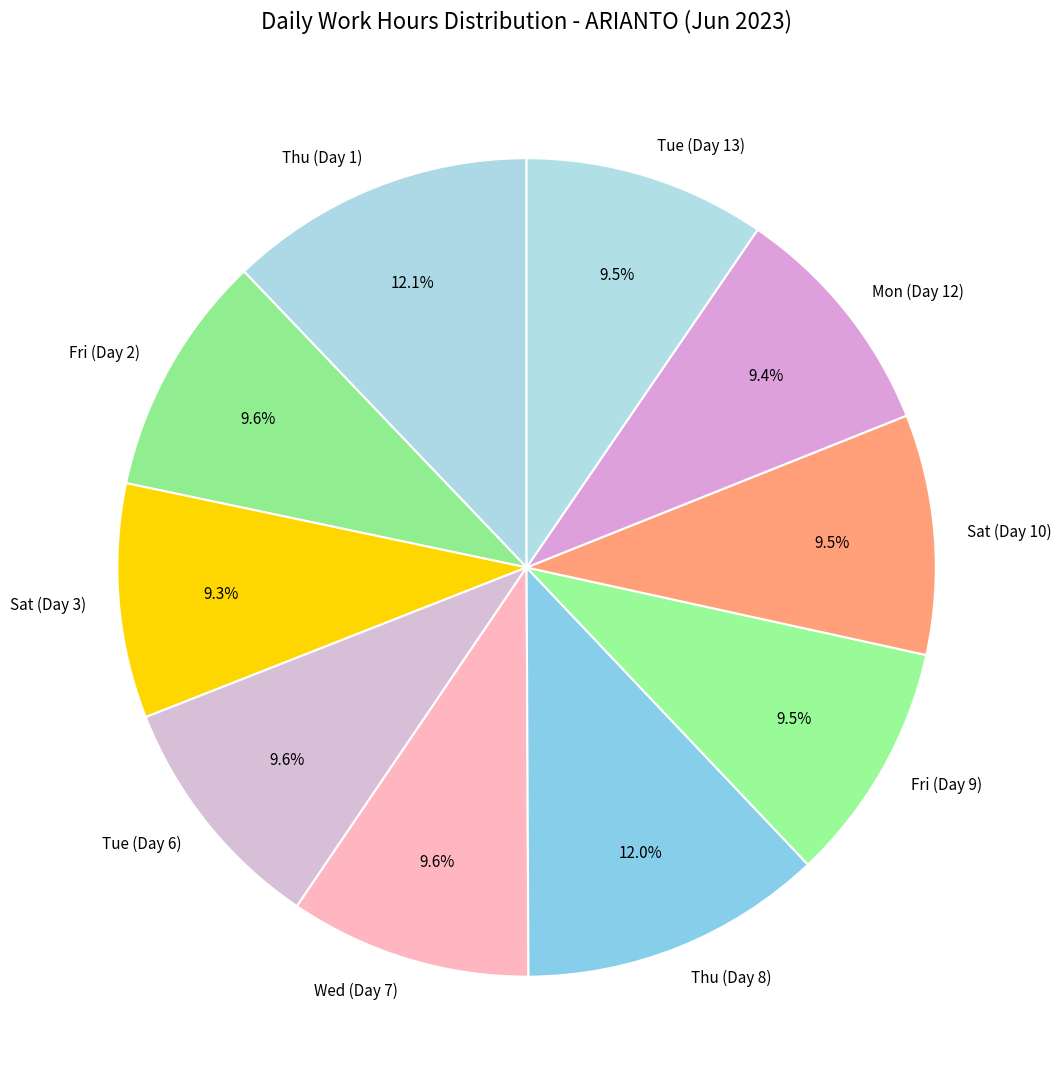

To the nearest percent, what is the combined percentage of Fri (Day 2) and Tue (Day 13)?

19%